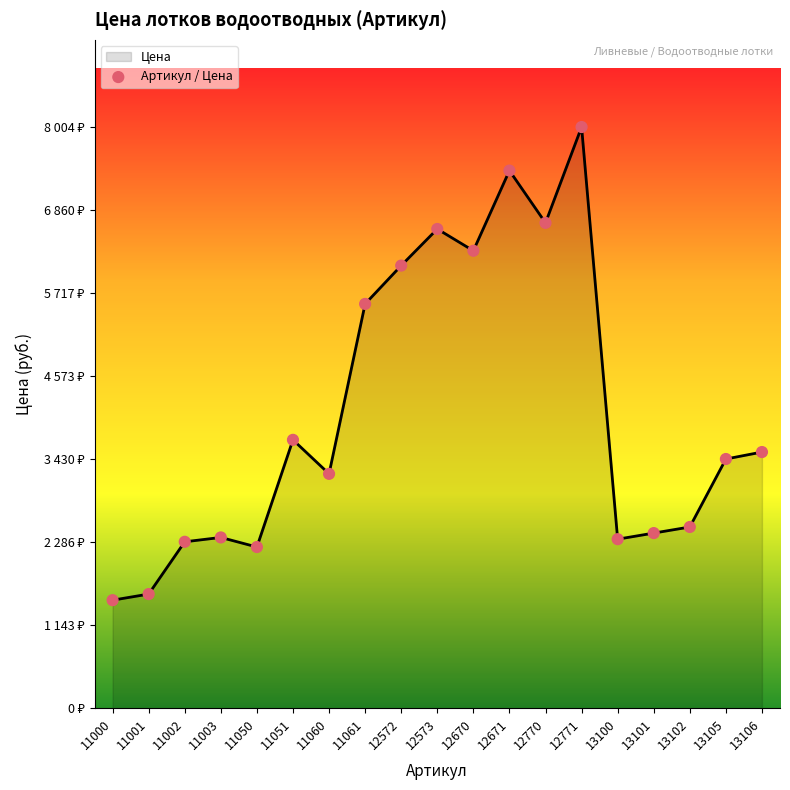

What is the change in value from 11060 to 12671?

+4176